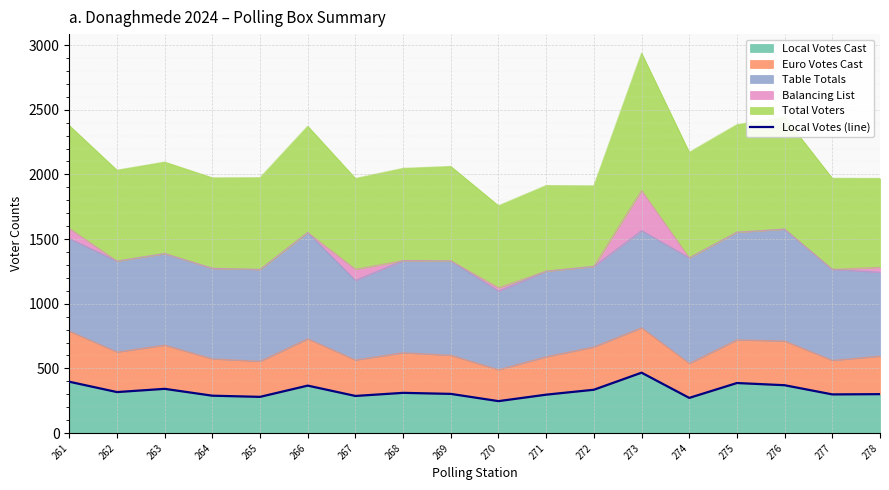

List the labels in order of value, largest first.

273, 261, 275, 276, 266, 263, 272, 262, 268, 269, 278, 277, 271, 264, 267, 265, 274, 270